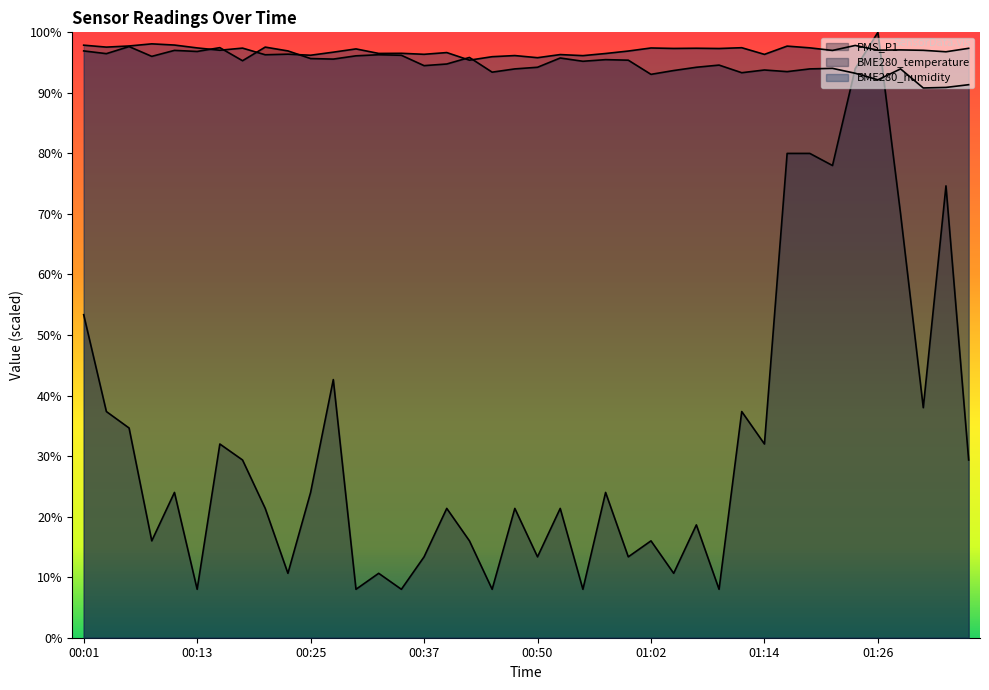

Reading right to left, transcribe all the data shown in this chart.

PMS_P1: 01:36=29.4	01:33=74.6	01:31=38.0	01:28=70.0	01:26=100.0	01:24=94.0	01:21=78.0	01:19=80.0	01:16=80.0	01:14=32.0	01:11=37.4	01:09=8.0	01:07=18.6	01:04=10.6	01:02=16.0	00:59=13.4	00:57=24.0	00:54=8.0	00:52=21.4	00:50=13.4	00:47=21.4	00:45=8.0	00:42=16.0	00:40=21.4	00:37=13.4	00:35=8.0	00:32=10.6	00:30=8.0	00:28=42.6	00:25=24.0	00:23=10.6	00:20=21.4	00:18=29.4	00:16=32.0	00:13=8.0	00:11=24.0	00:08=16.0	00:06=34.6	00:03=37.4	00:01=53.4
BME280_temperature: 01:36=91.4	01:33=90.9	01:31=90.8	01:28=94.0	01:26=92.2	01:24=93.2	01:21=94.0	01:19=94.0	01:16=93.5	01:14=93.8	01:11=93.3	01:09=94.6	01:07=94.2	01:04=93.7	01:02=93.1	00:59=95.4	00:57=95.5	00:54=95.2	00:52=95.8	00:50=94.2	00:47=94.0	00:45=93.4	00:42=95.9	00:40=94.8	00:37=94.5	00:35=96.2	00:32=96.3	00:30=96.1	00:28=95.6	00:25=95.7	00:23=96.9	00:20=97.6	00:18=95.3	00:16=97.5	00:13=96.8	00:11=97.0	00:08=96.0	00:06=97.6	00:03=96.5	00:01=96.9
BME280_humidity: 01:36=97.4	01:33=96.8	01:31=97.0	01:28=97.1	01:26=97.1	01:24=97.8	01:21=97.0	01:19=97.4	01:16=97.7	01:14=96.4	01:11=97.5	01:09=97.3	01:07=97.4	01:04=97.3	01:02=97.4	00:59=96.9	00:57=96.5	00:54=96.2	00:52=96.3	00:50=95.8	00:47=96.2	00:45=96.0	00:42=95.4	00:40=96.7	00:37=96.4	00:35=96.5	00:32=96.5	00:30=97.3	00:28=96.7	00:25=96.2	00:23=96.4	00:20=96.3	00:18=97.4	00:16=97.0	00:13=97.4	00:11=97.9	00:08=98.1	00:06=97.7	00:03=97.6	00:01=97.9